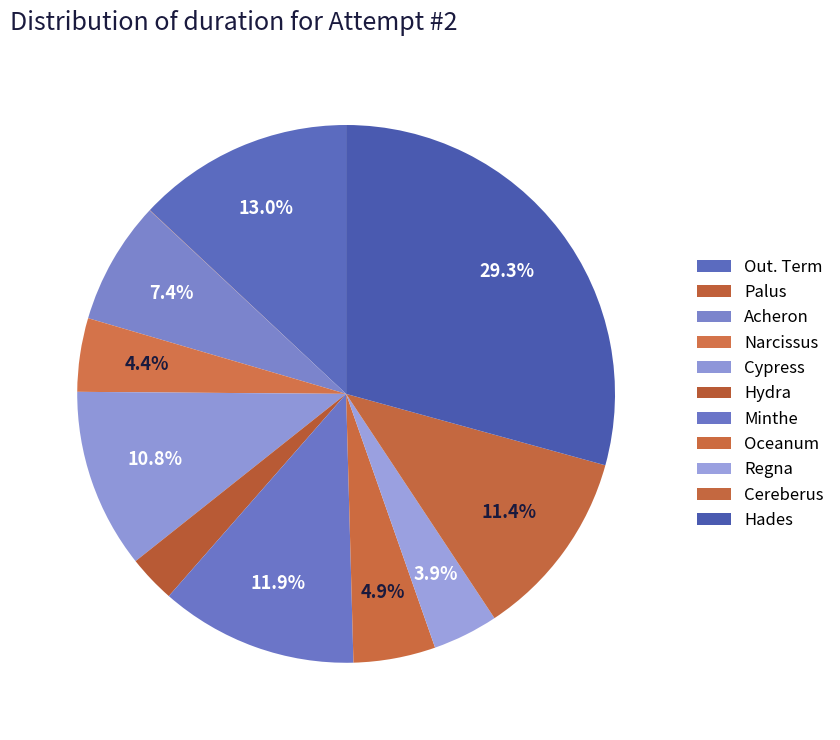

Does Acheron account for over 50% of the chart?

No